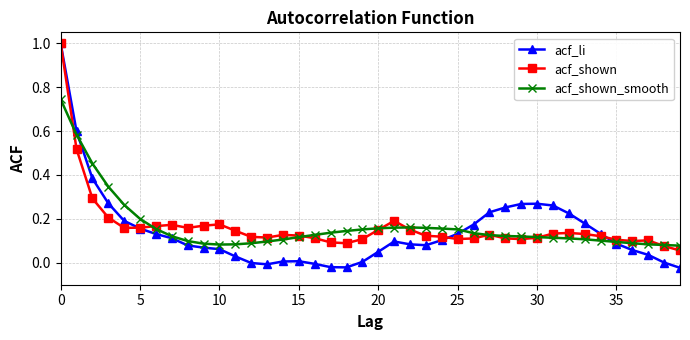

True or false: acf_li and acf_shown cross at least once.

True